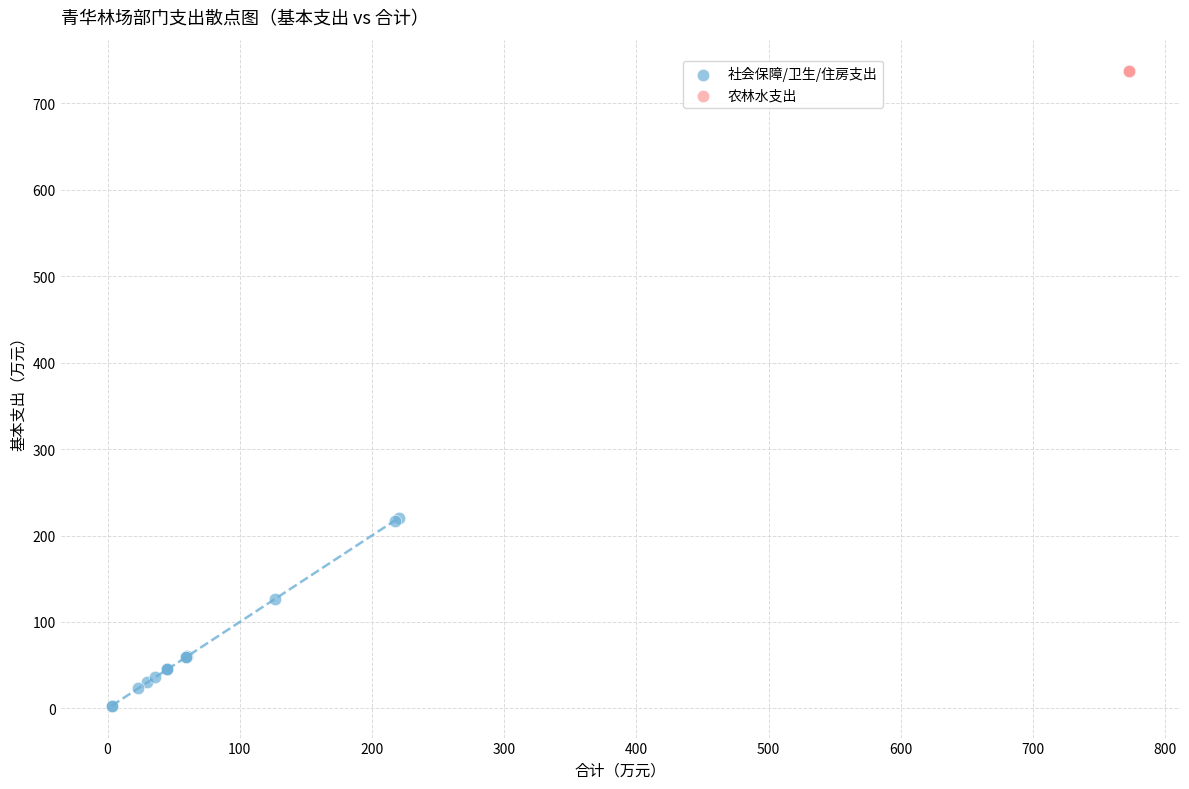

Which series contains the highest Y value?

农林水支出